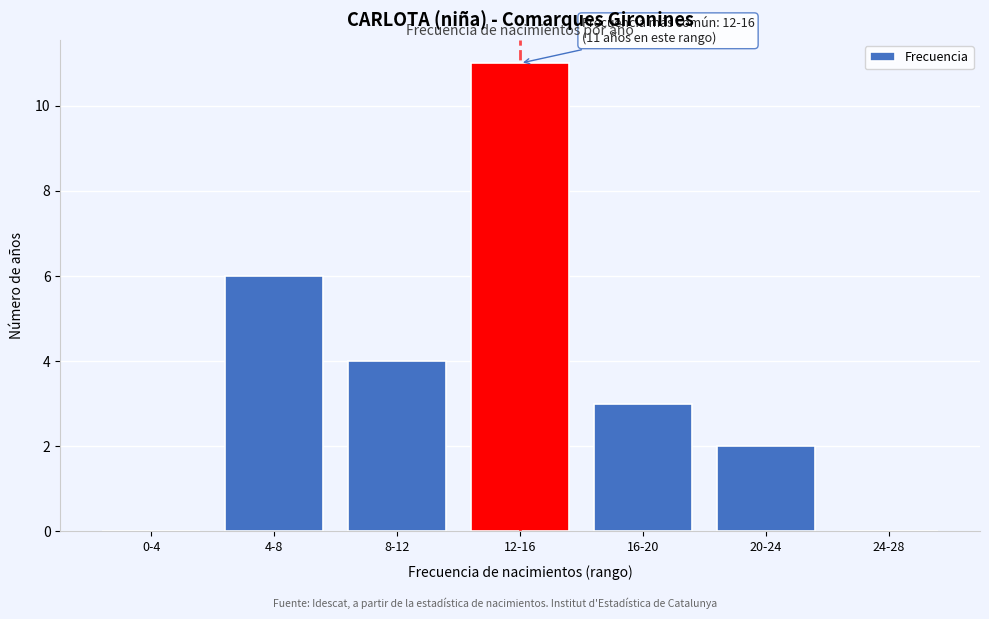

Reading left to right, list all the values displayed in this chart.

0-4=0	4-8=6	8-12=4	12-16=11	16-20=3	20-24=2	24-28=0